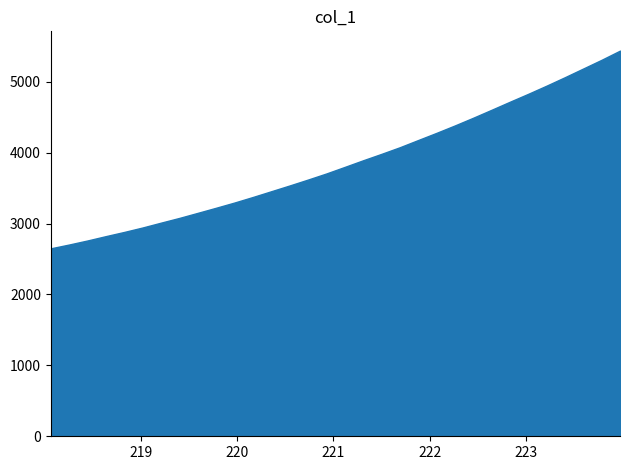

What is the sum of all values?

123424.8